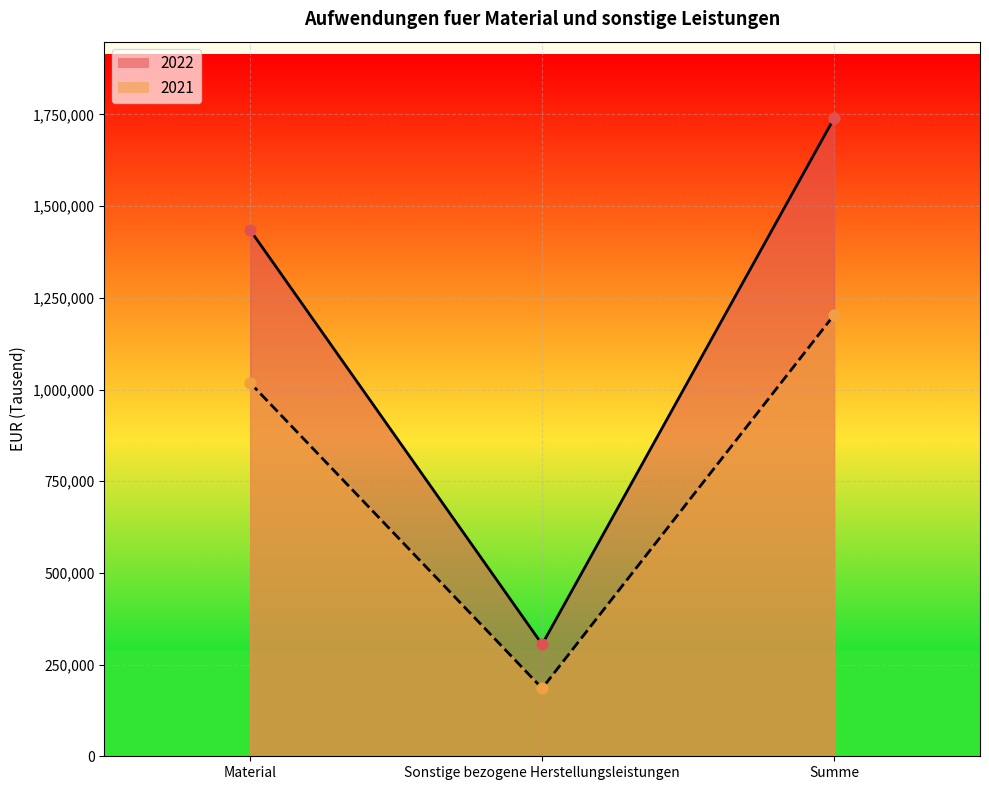

At which category is the sum across all series the highest?

Summe